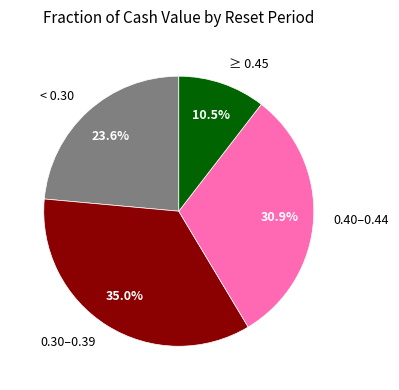

Which category has the biggest portion of the pie?

0.30–0.39